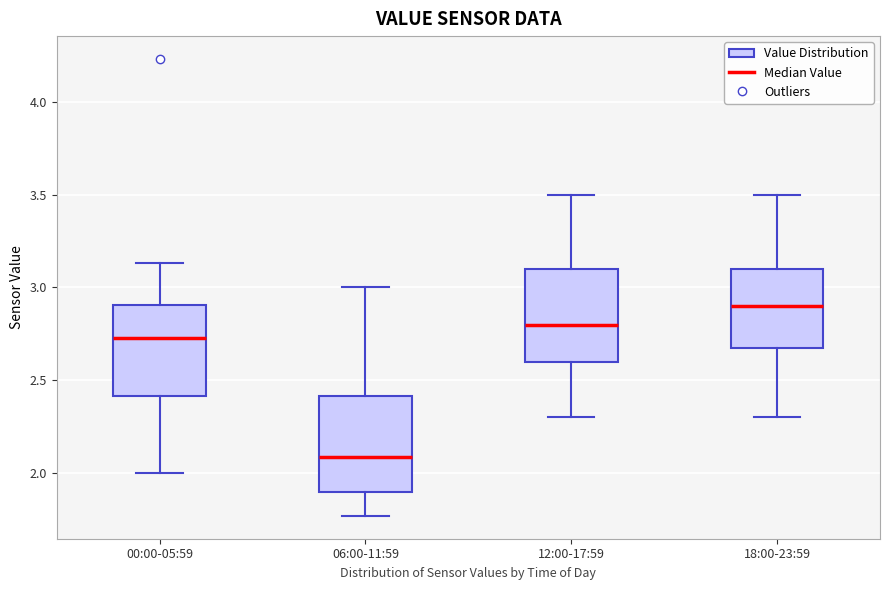

Which box's median line is the lowest?

06:00-11:59